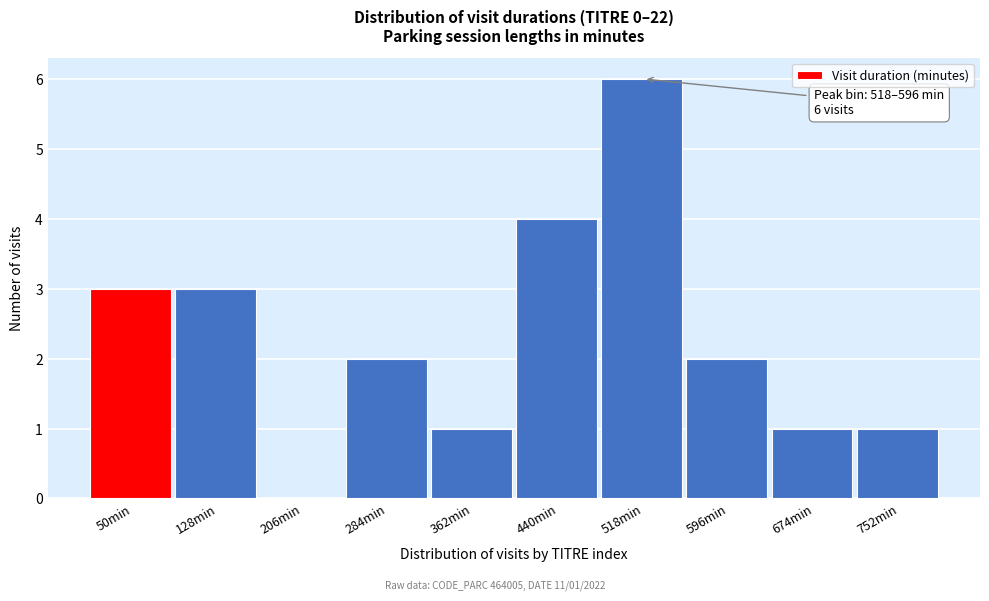

Reading left to right, what are all the values shown in this chart?

50min=3	128min=3	206min=0	284min=2	362min=1	440min=4	518min=6	596min=2	674min=1	752min=1